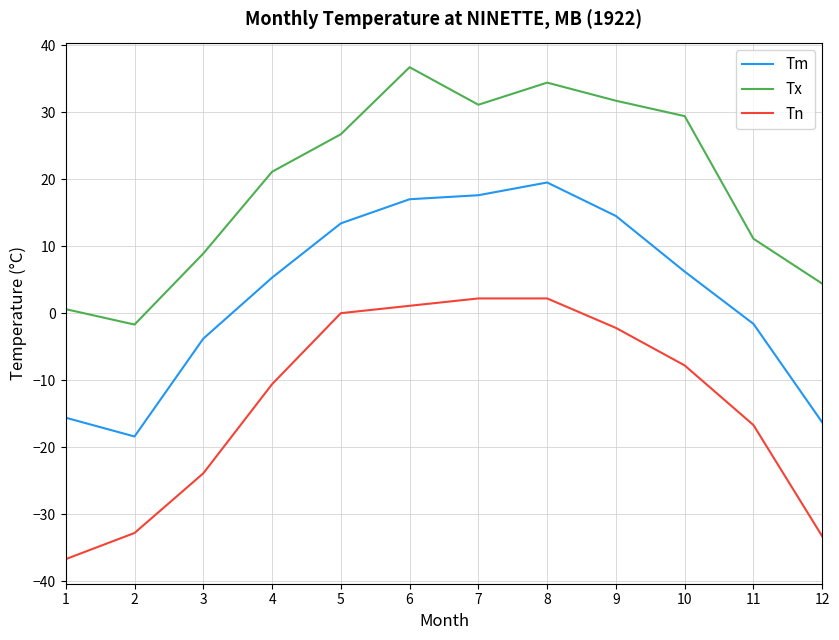

List the series in order of their overall mean, lowest first.

Tn, Tm, Tx